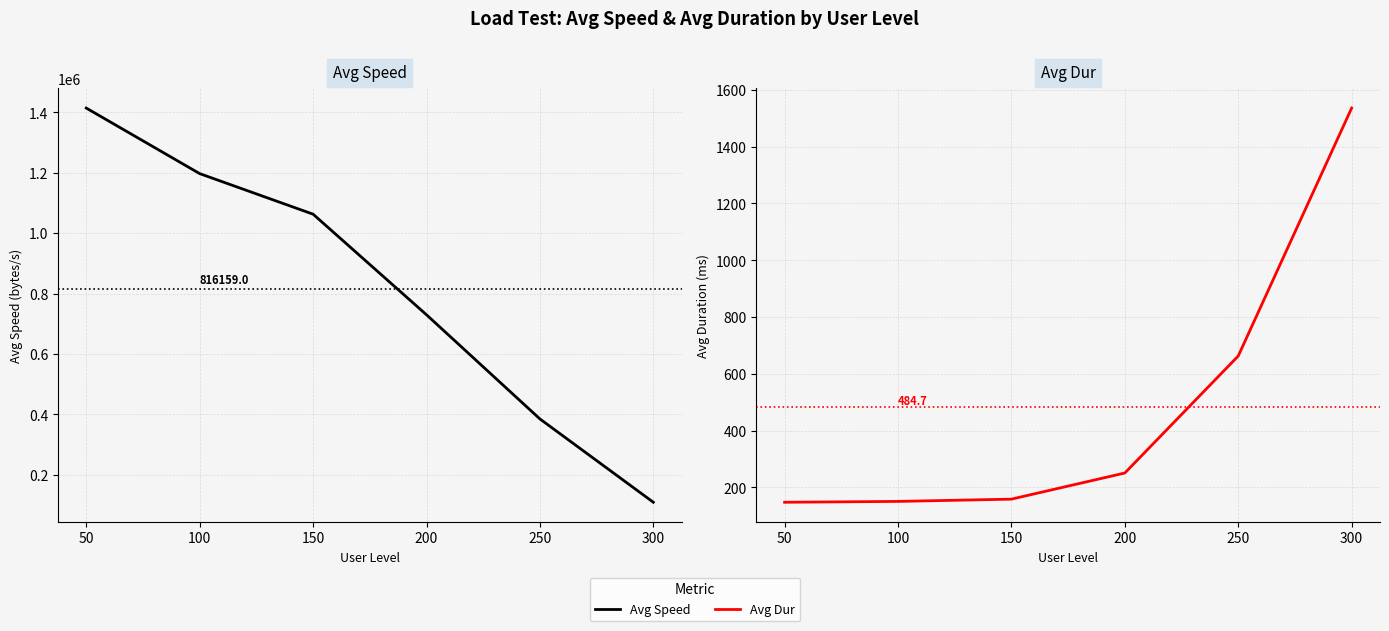

Which category has the highest value in the Avg Speed series?

50